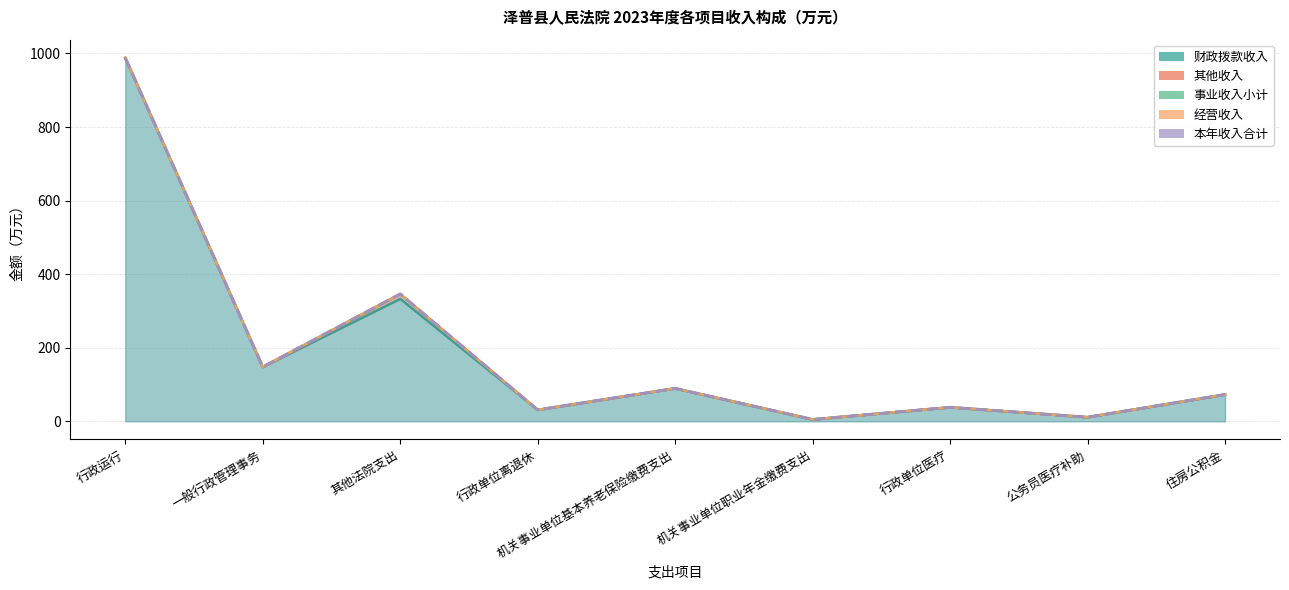

What is the minimum value shown in the chart?

4.9